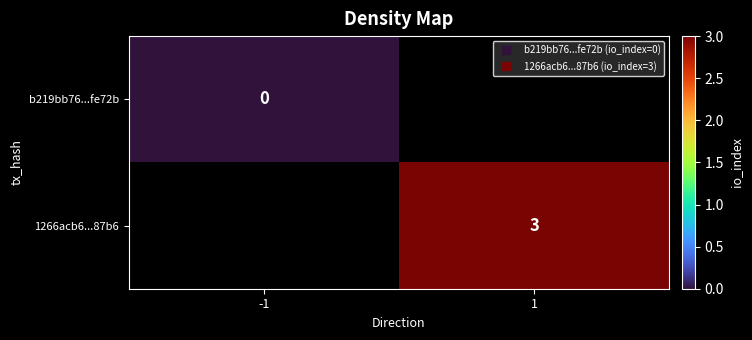

Which label corresponds to the smallest value in the chart?

-1